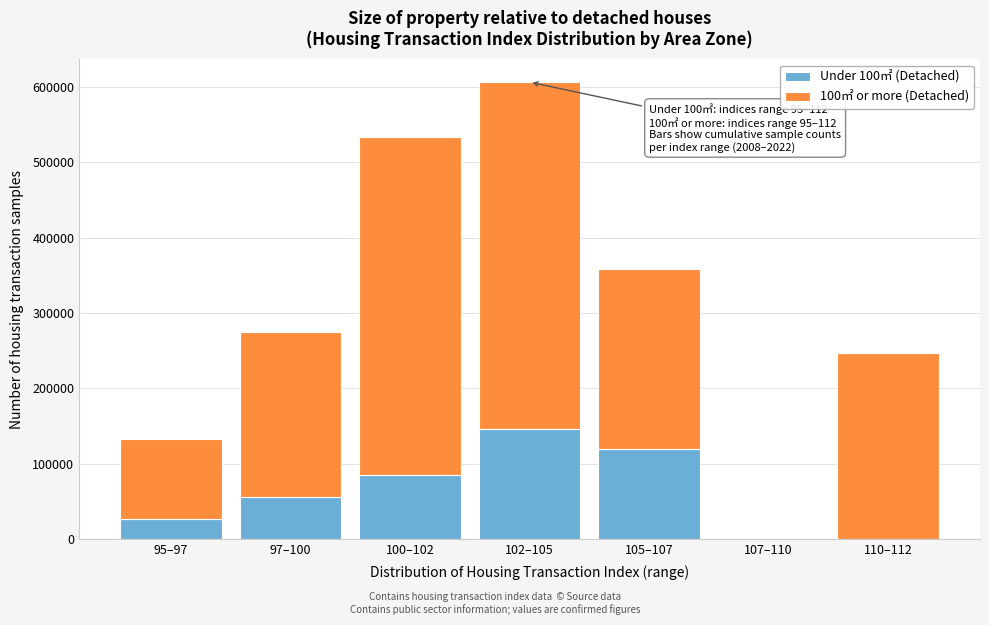

At which category is the sum across all series the highest?

102–105